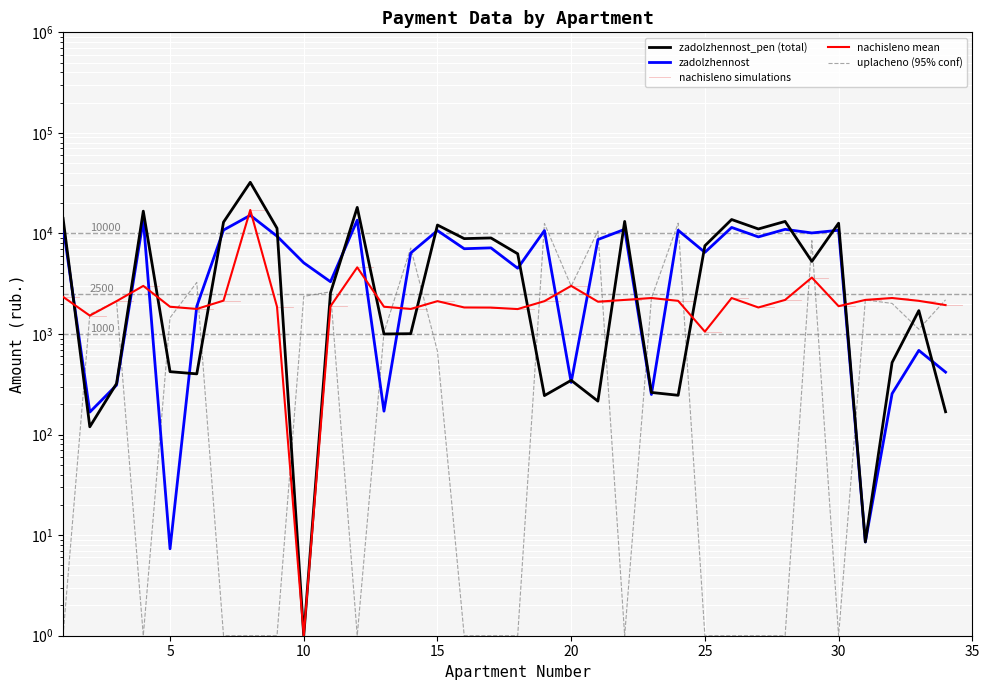

Reading left to right, what are all the values shown in this chart?

zadolzhennost: 1=11787.1	2=167.3	3=310.5	4=13656.8	5=7.3	6=1886.2	7=10811.3	8=15151.2	9=9398.9	10=5105.5	11=3311.1	12=13559.0	13=171.0	14=6396.2	15=10682.9	16=7050.2	17=7190.1	18=4509.9	19=10682.9	20=330.4	21=8699.6	22=10991.0	23=250.4	24=10759.9	25=6488.0	26=11479.0	27=9244.8	28=10991.0	29=10117.9	30=10759.9	31=8.6	32=255.3	33=687.2	34=418.0
uplacheno: 1=1.0	2=1572.5	3=2111.6	4=1.0	5=1452.6	6=3260.4	7=1.0	8=1.0	9=1.0	10=2367.8	11=2630.7	12=1.0	13=1037.6	14=7164.4	15=673.6	16=1.0	17=1.0	18=1.0	19=12561.5	20=2994.8	21=10581.8	22=1.0	23=2269.0	24=12652.1	25=1.0	26=1.0	27=1.0	28=1.0	29=8482.6	30=1.0	31=2184.1	32=2015.5	33=1116.0	34=2188.5
zadolzhennost_pen: 1=14129.4	2=119.6	3=321.7	4=16667.6	5=422.4	6=401.6	7=12959.7	8=32260.6	9=11266.6	10=1.0	11=2568.5	12=18162.0	13=1001.1	14=1007.7	15=12132.1	16=8887.3	17=9022.1	18=6280.7	19=244.2	20=346.3	21=215.2	22=13175.2	23=262.5	24=245.9	25=7544.2	26=13760.0	27=11081.9	28=13175.2	29=5277.4	30=12651.8	31=8.6	32=520.8	33=1709.3	34=168.6